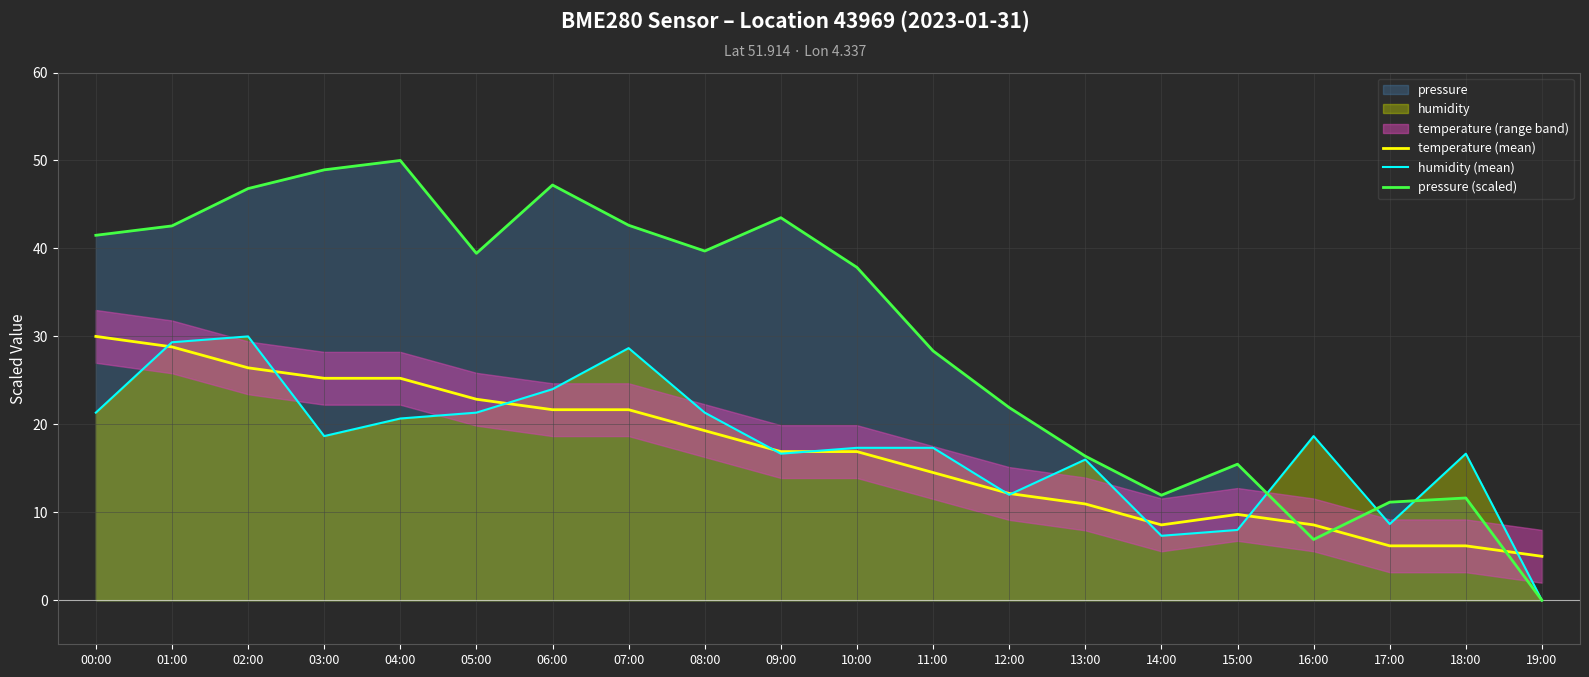

True or false: temperature (mean) and pressure (scaled) intersect in this chart.

True